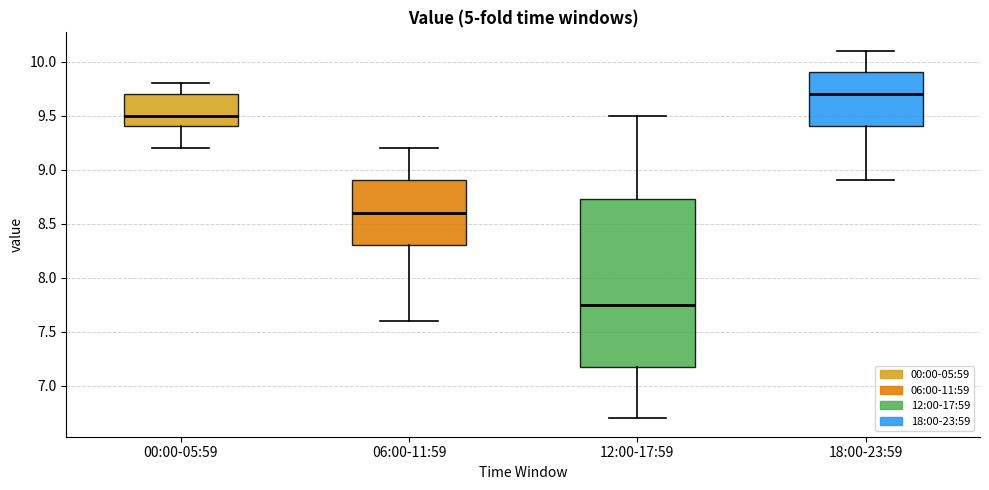

Where does the median line of the box for 06:00-11:59 sit on the y-axis? The values are not printed on the chart, so give them approximately, as read against the axis.

8.60